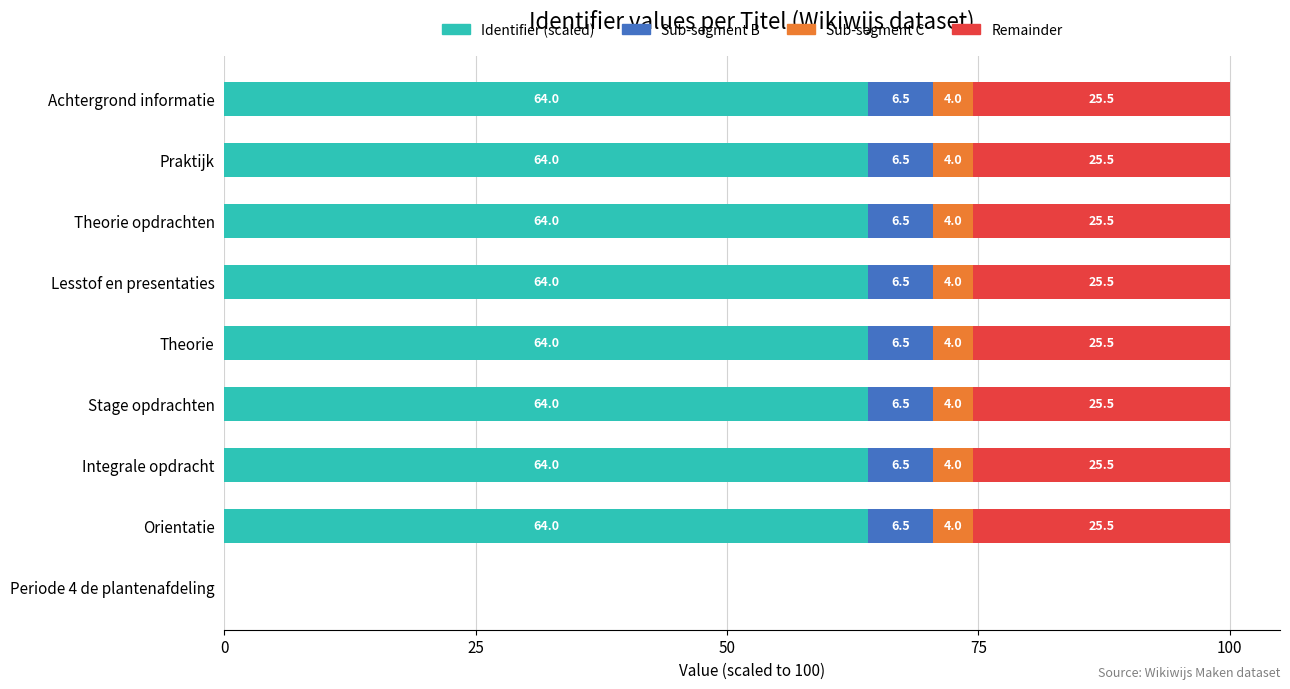

What is the sum of all Identifier (scaled) values?

512.0